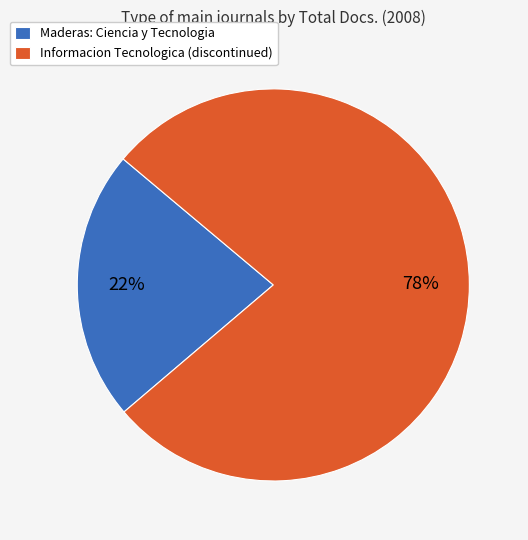

To the nearest percent, what is the average slice percentage?

50%